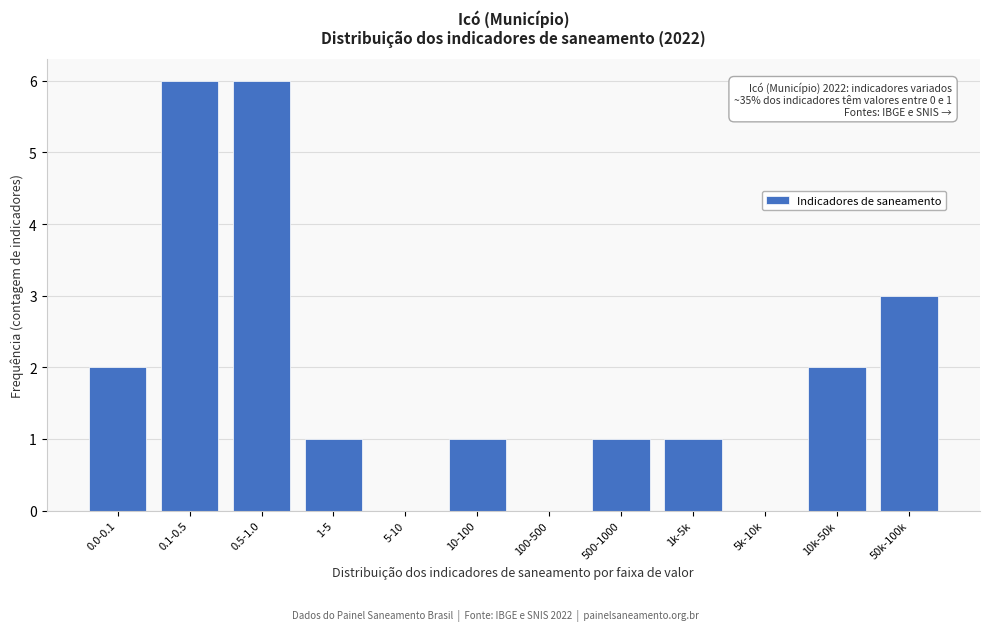

Reading left to right, extract all data points from this chart.

0.0-0.1=2	0.1-0.5=6	0.5-1.0=6	1-5=1	5-10=0	10-100=1	100-500=0	500-1000=1	1k-5k=1	5k-10k=0	10k-50k=2	50k-100k=3